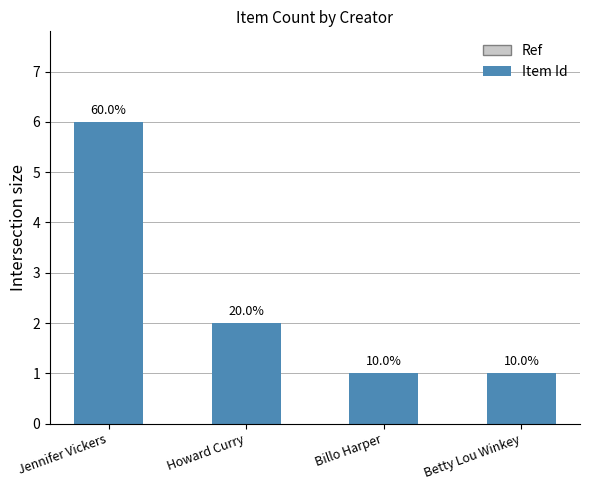

Between Howard Curry and Billo Harper, which is larger?

Howard Curry